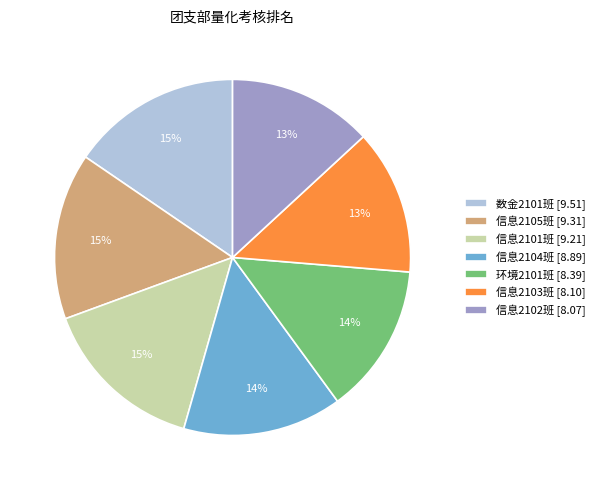

To the nearest percent, what percentage of the pie is 信息2103班 [8.10]?

13%